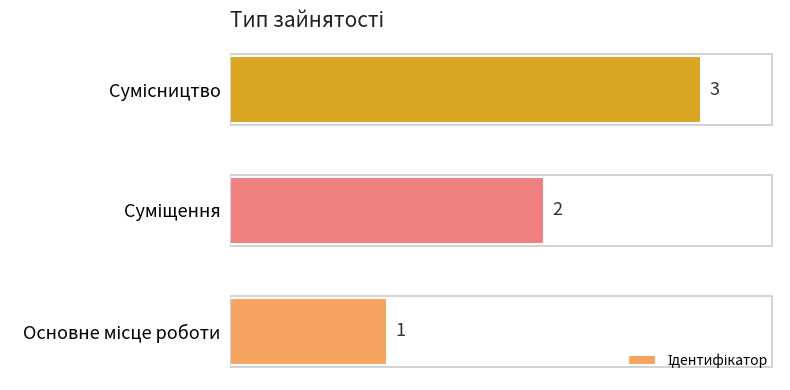

What is the sum of all values?

6